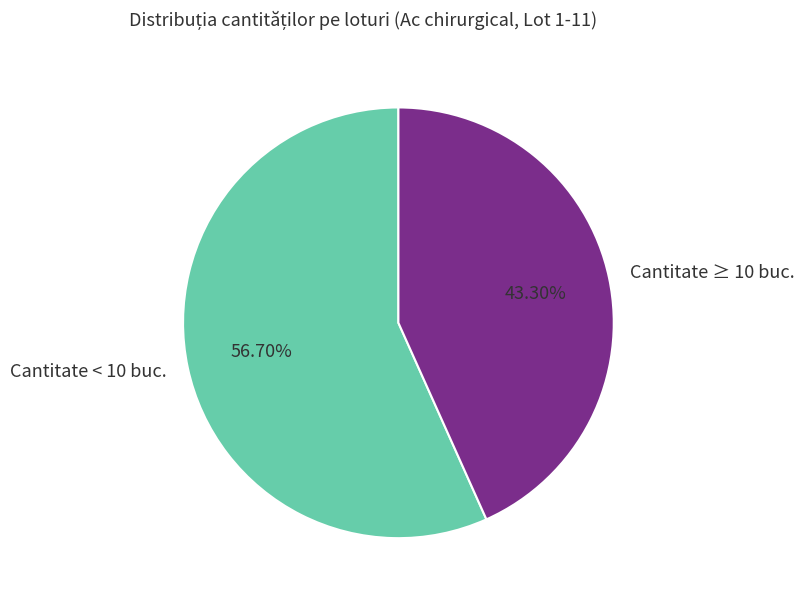

Combined, do Cantitate ≥ 10 buc. and Cantitate < 10 buc. account for over 50%?

Yes